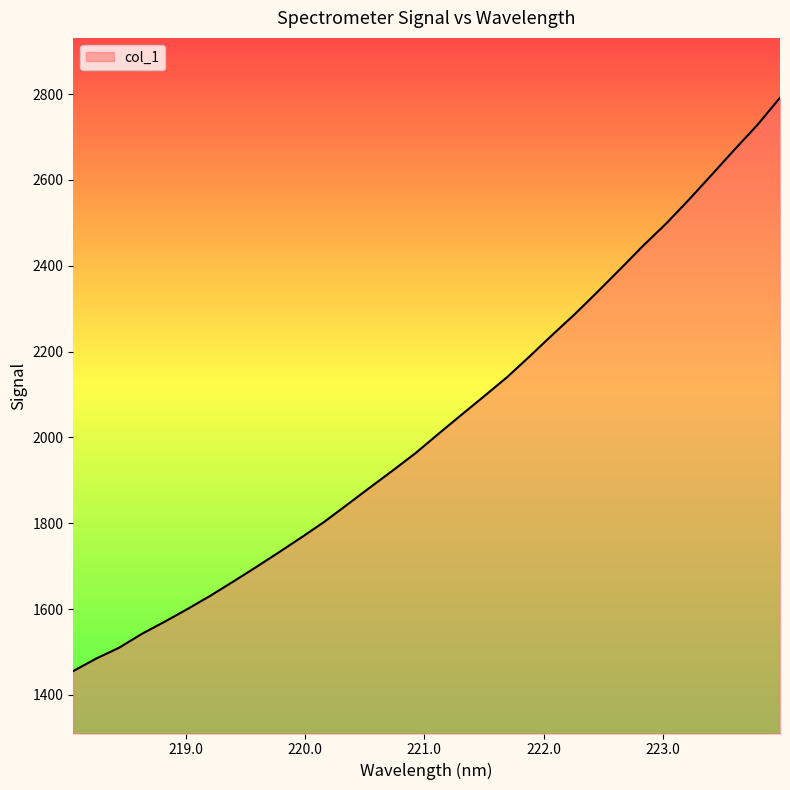

What is the greatest value displayed?

2791.3